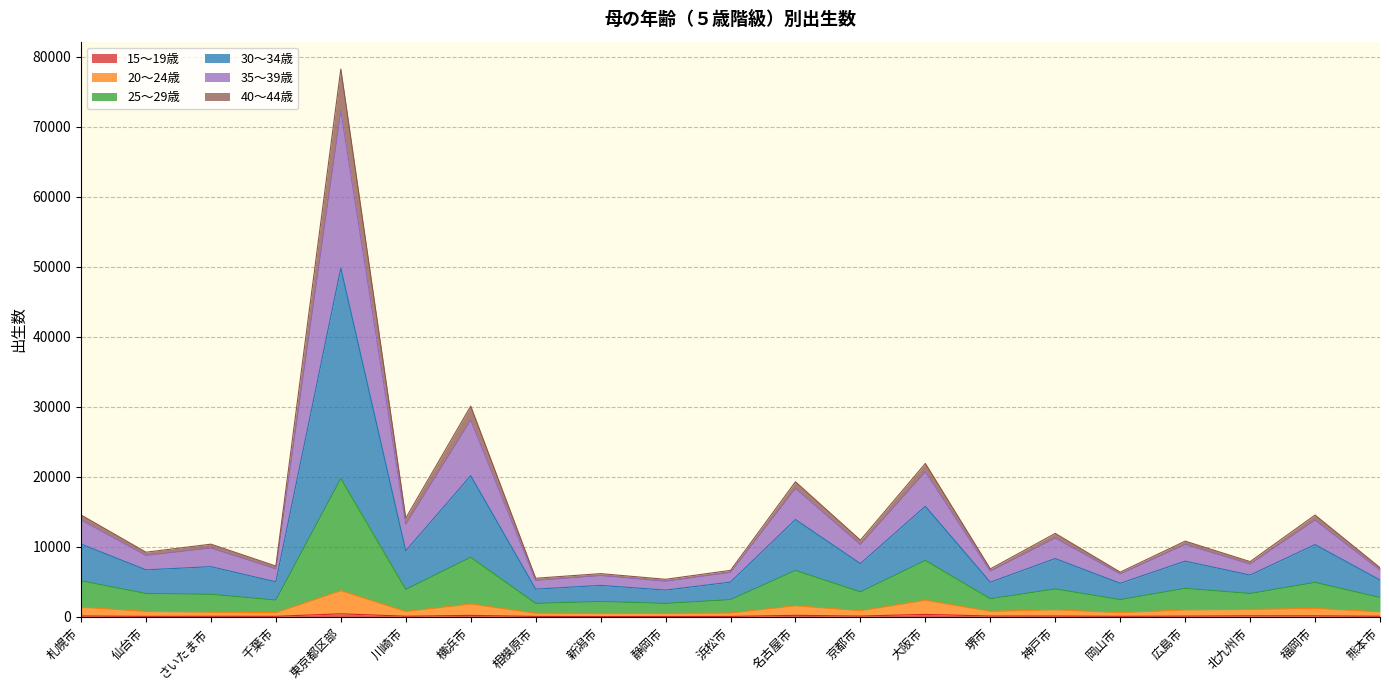

List the labels in order of 15～19歳 value, largest first.

東京都区部, 大阪市, 名古屋市, 横浜市, 北九州市, 福岡市, 札幌市, 神戸市, 堺市, 京都市, 広島市, 川崎市, 熊本市, さいたま市, 岡山市, 千葉市, 仙台市, 相模原市, 浜松市, 静岡市, 新潟市